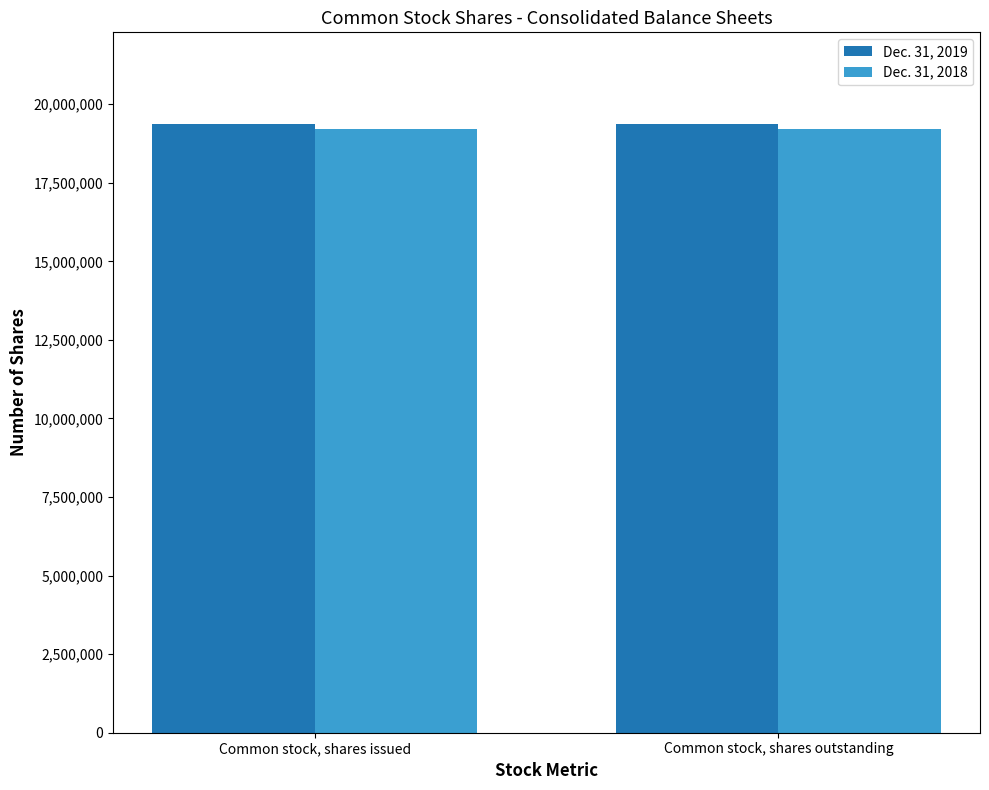

The Dec. 31, 2018 series shows 8658003 at Common stock, shares issued. True or false?

False